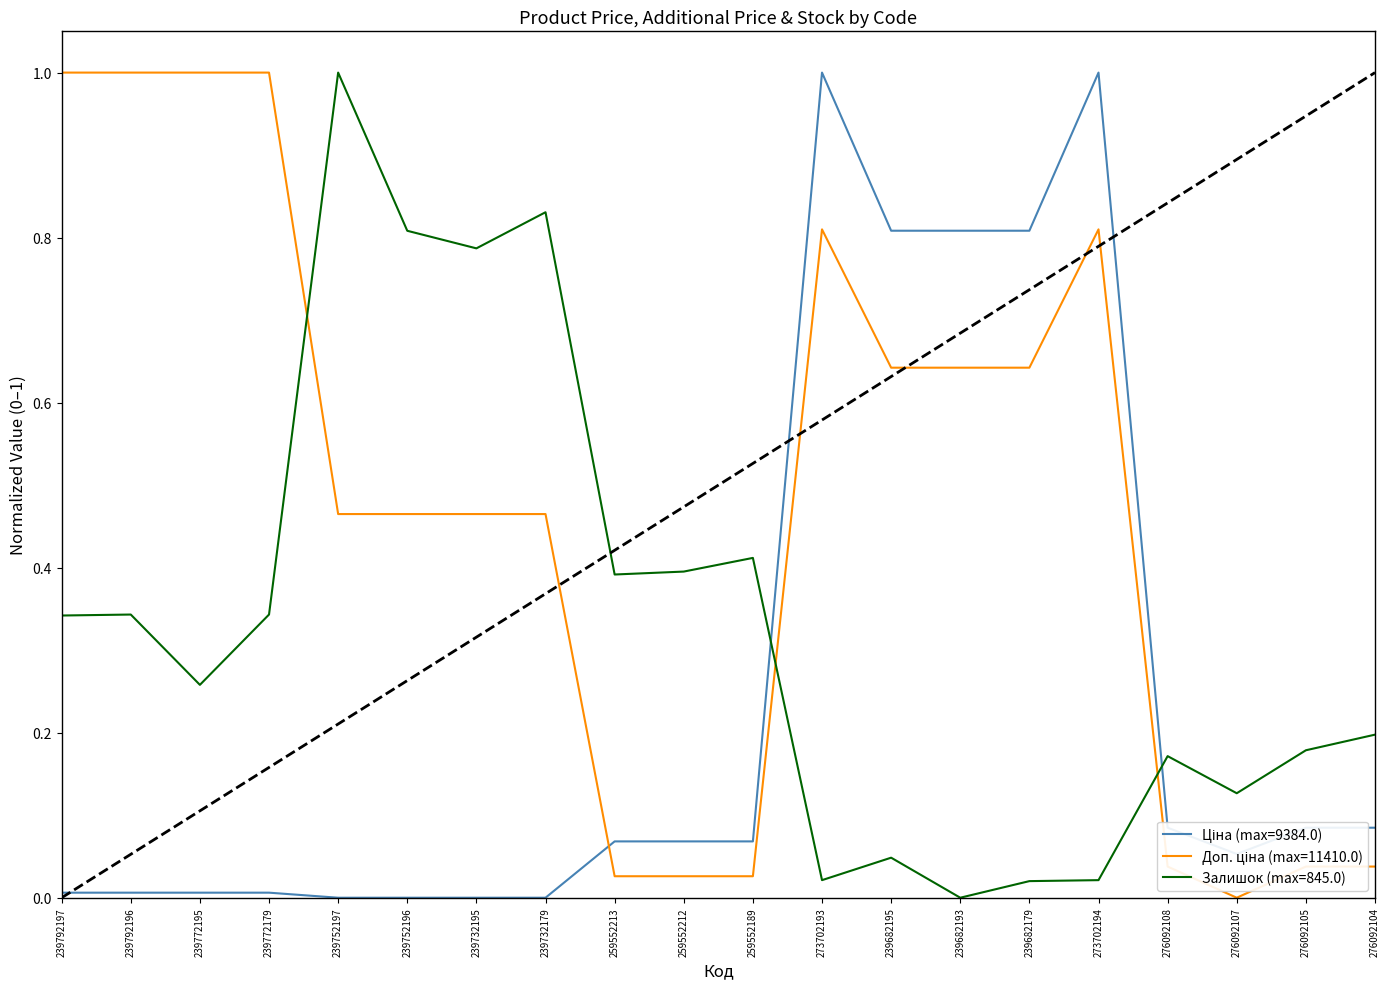

Which category has the highest value in the Залишок (max=845.0) series?

239752197